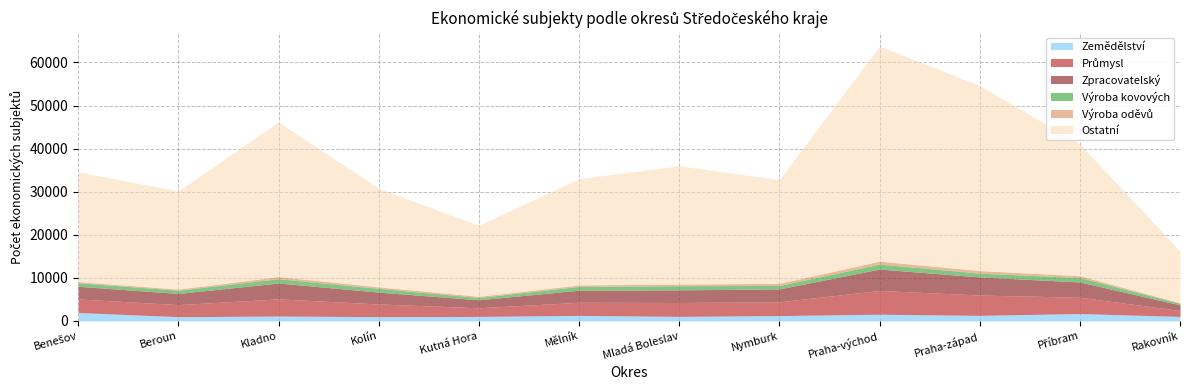

What is the approximate value of Zpracovatelský at Nymburk, to the nearest 10?

2990